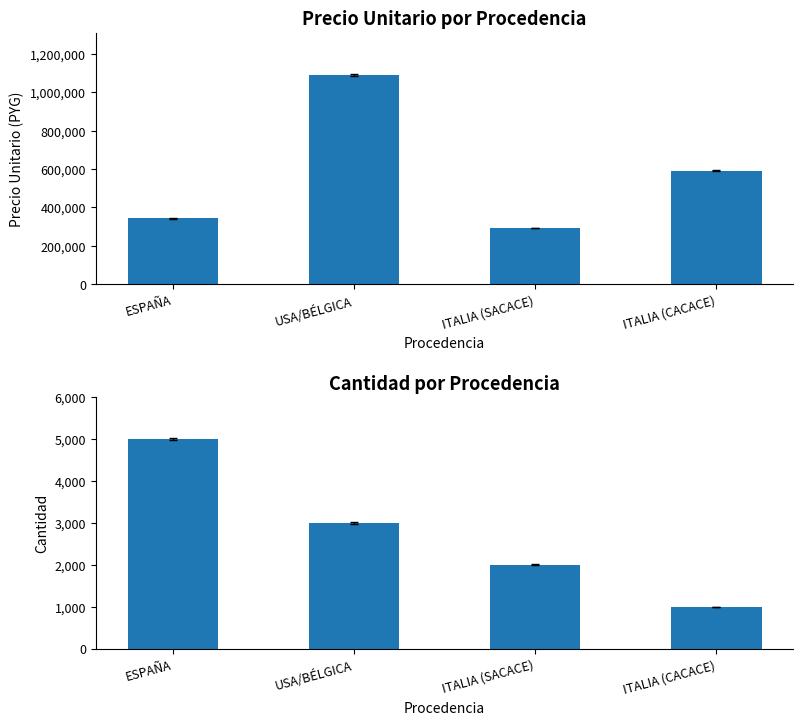

Which series has the widest spread of values?

precio_unitario